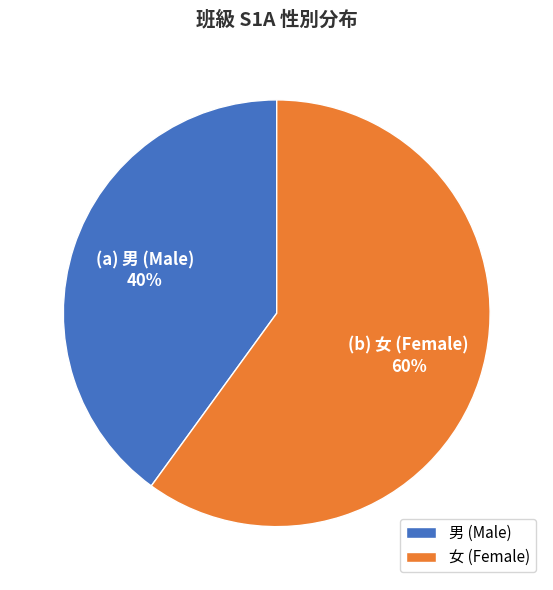

To the nearest percent, what is the difference between the 女 and 男 slice percentages?

20%